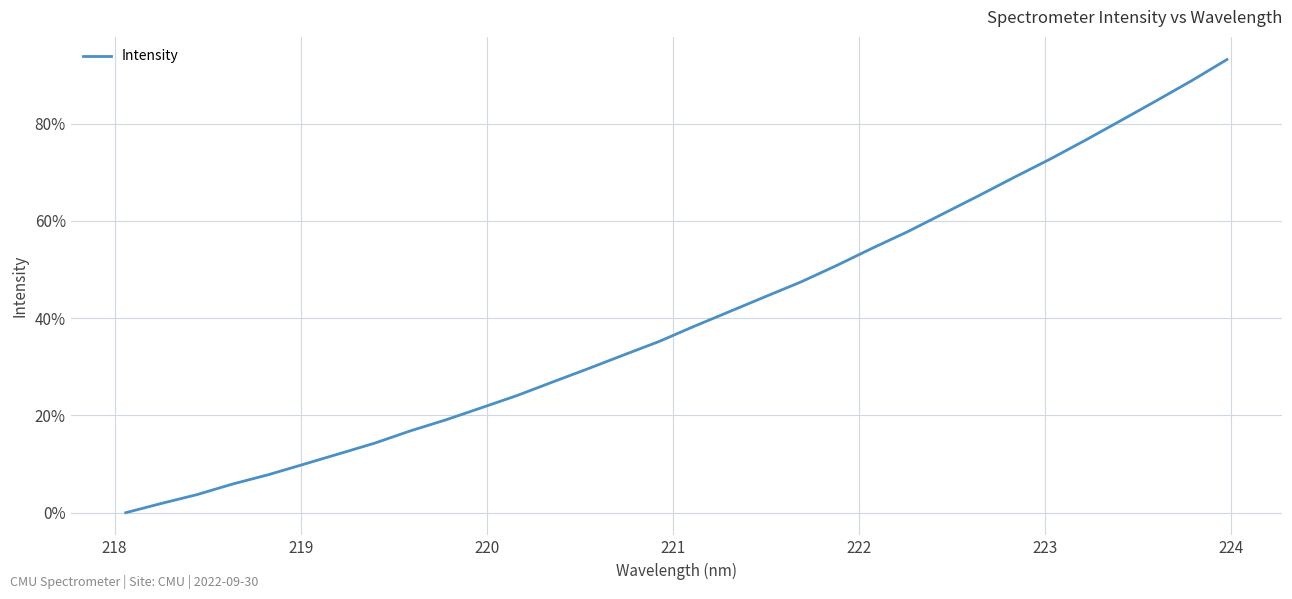

What is the greatest value displayed?

93.2